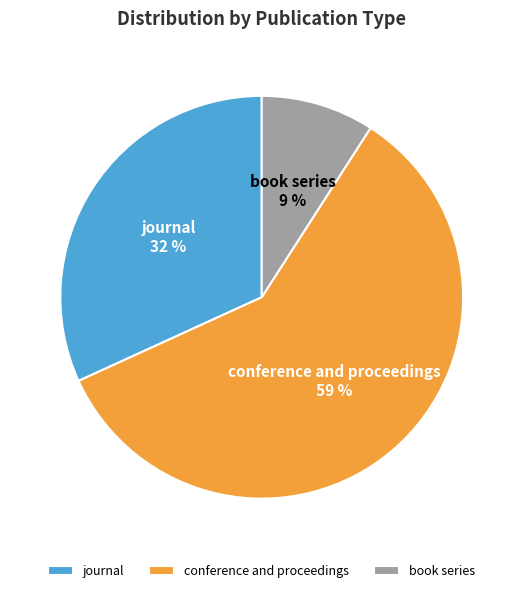

Do conference and proceedings and book series together represent more than half of the pie?

Yes